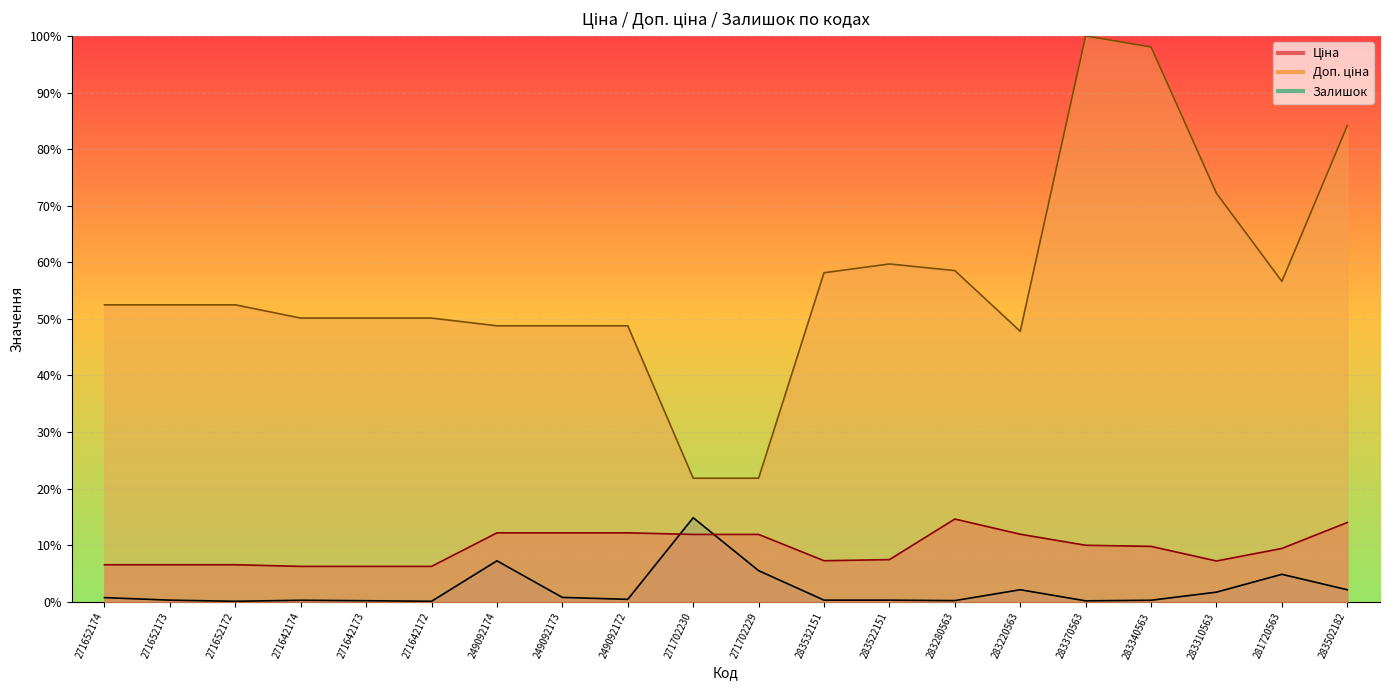

How many interior local valleys does the Доп. ціна series have?

2